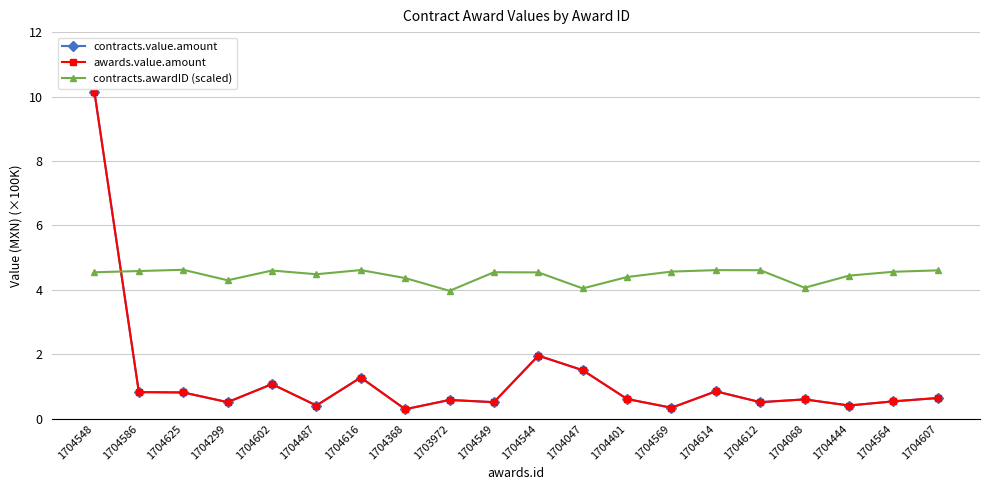

Which category has the highest value across all series?

1704548